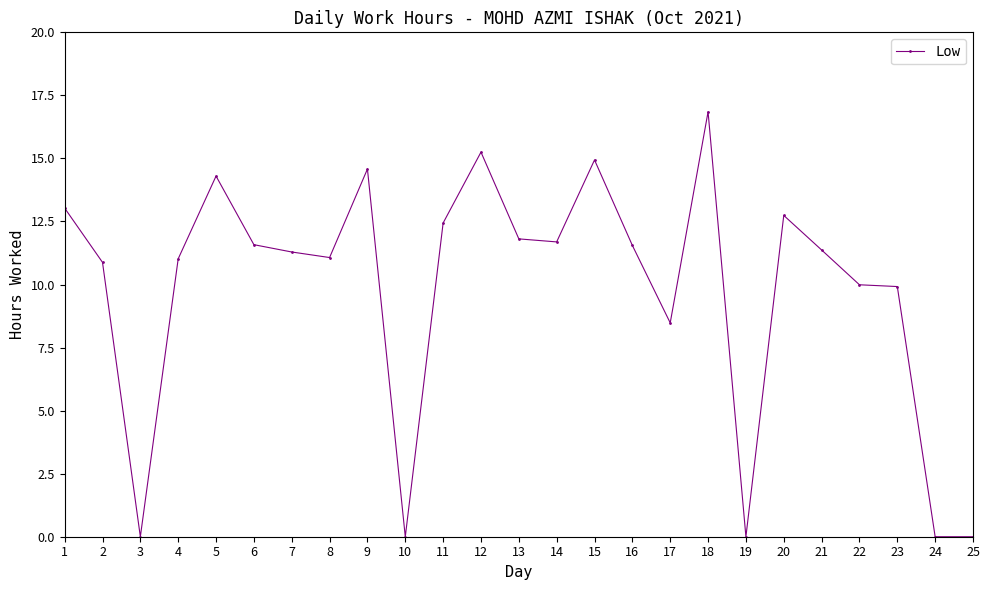

How many lines are shown in the chart?

1